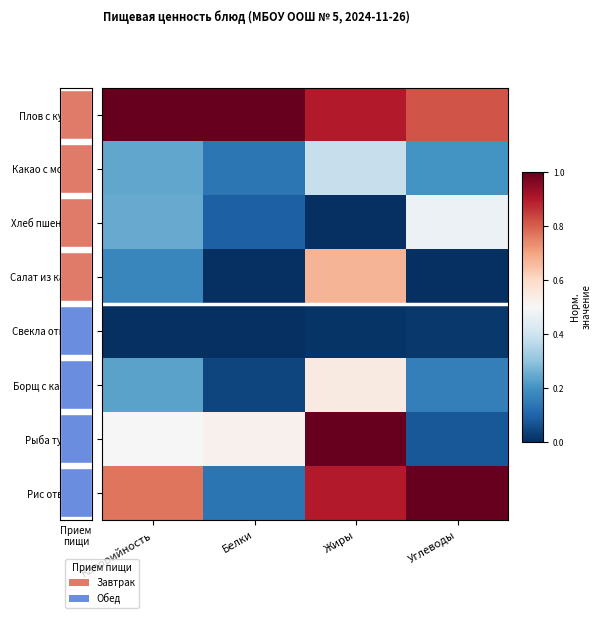

What is the average value of the Хлеб пшеничный series?

0.2